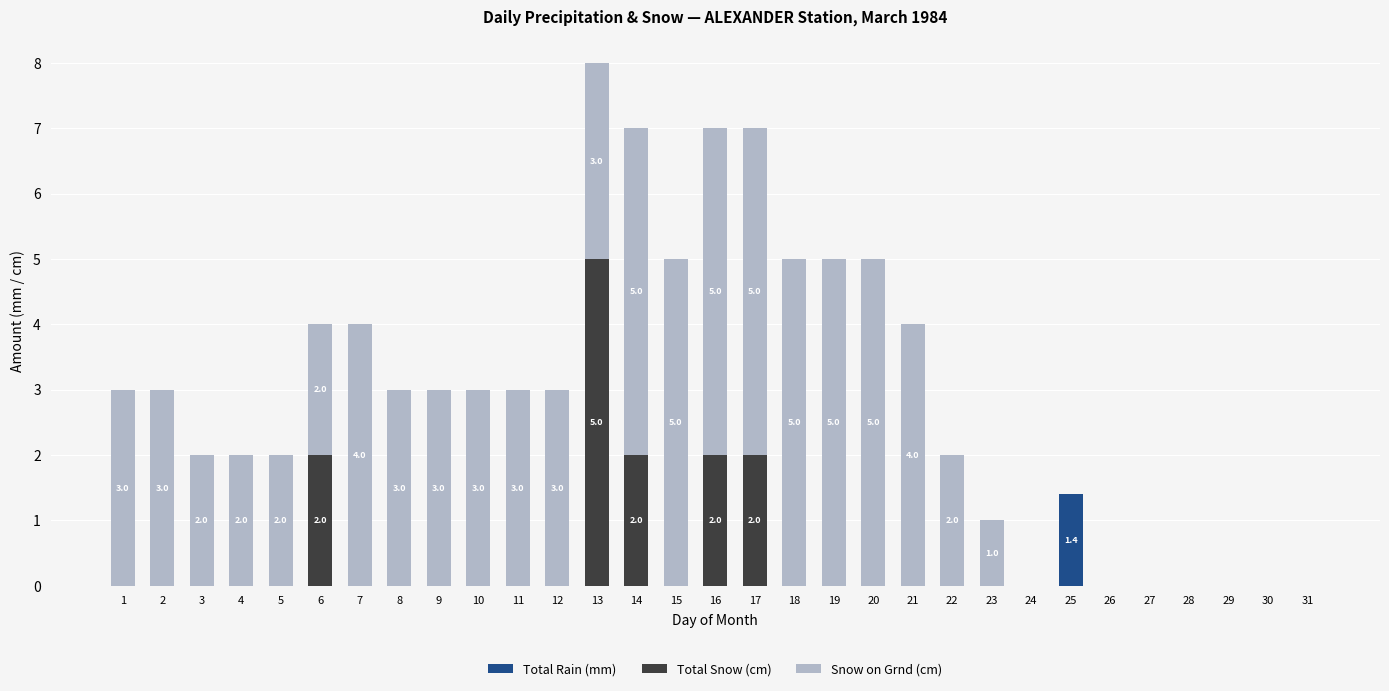

At which category is the sum across all series the highest?

13